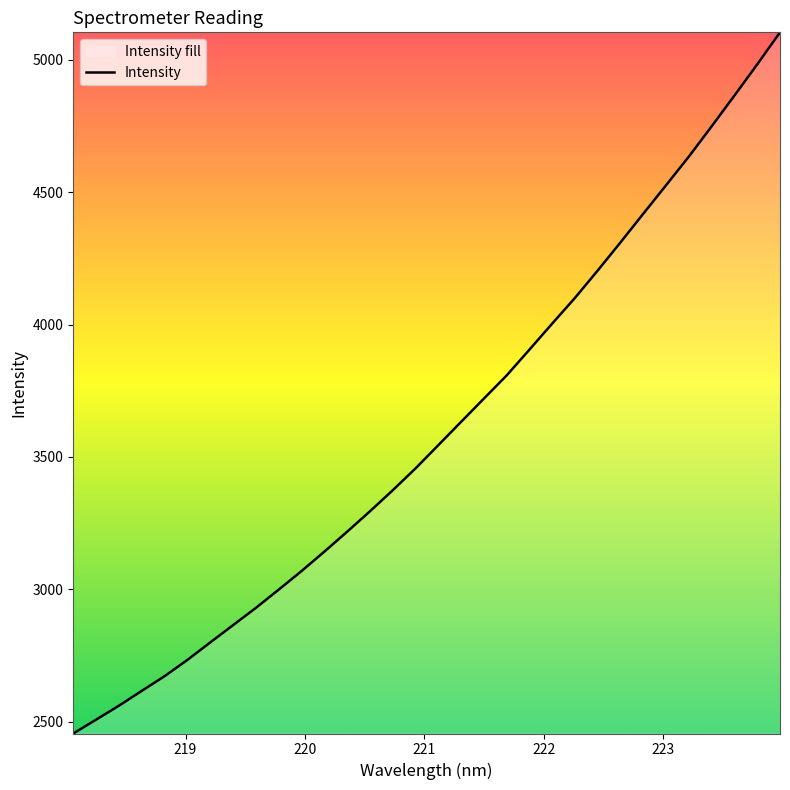

How many values exceed 3543?

16